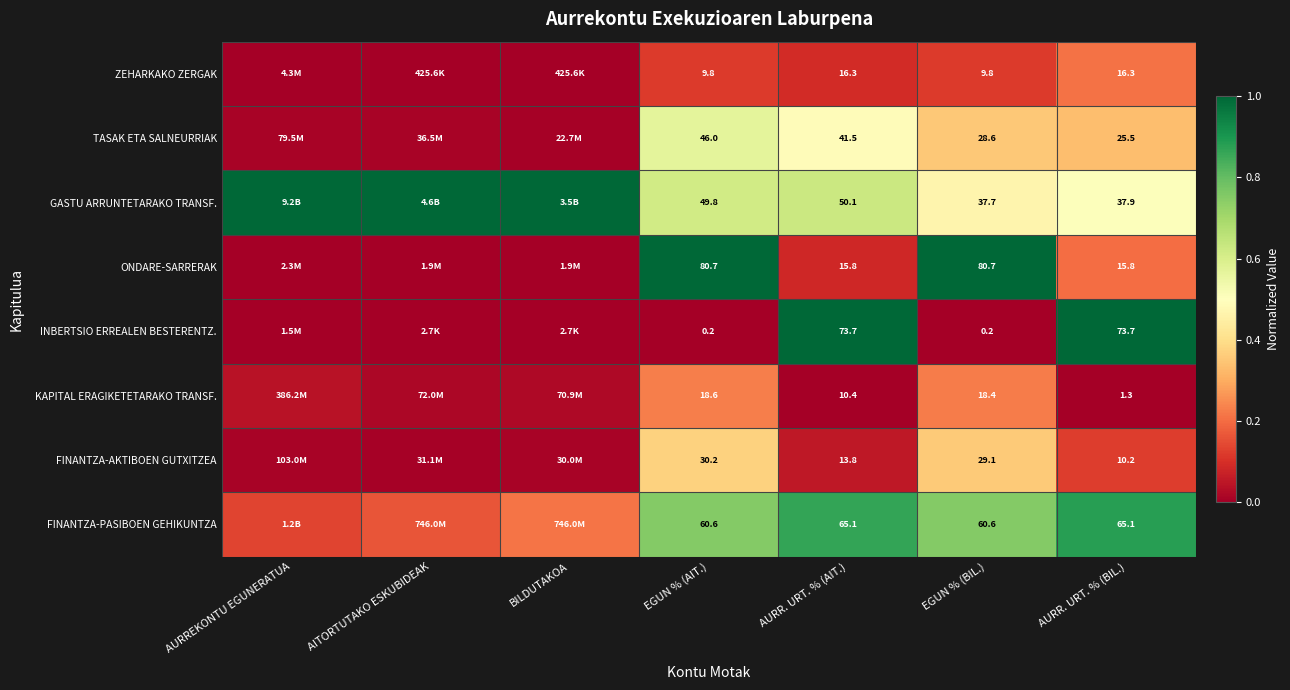

Is the value of FINANTZA-AKTIBOEN GUTXITZEA at AURR. URT. % (AIT.) greater than the value of FINANTZA-PASIBOEN GEHIKUNTZA at AURR. URT. % (AIT.)?

No